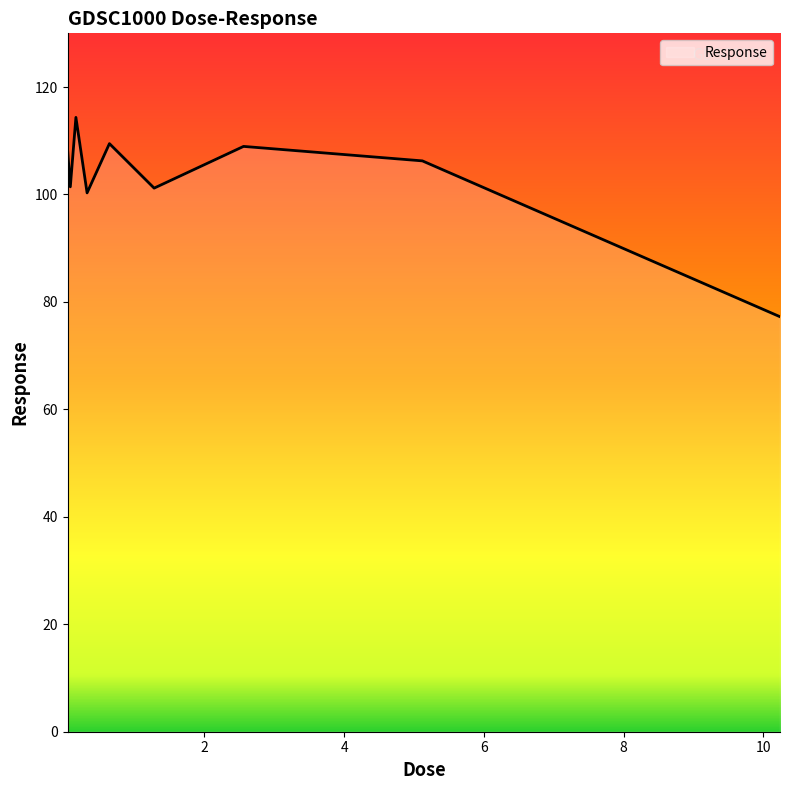

What is the difference between the maximum and minimum values?

37.1